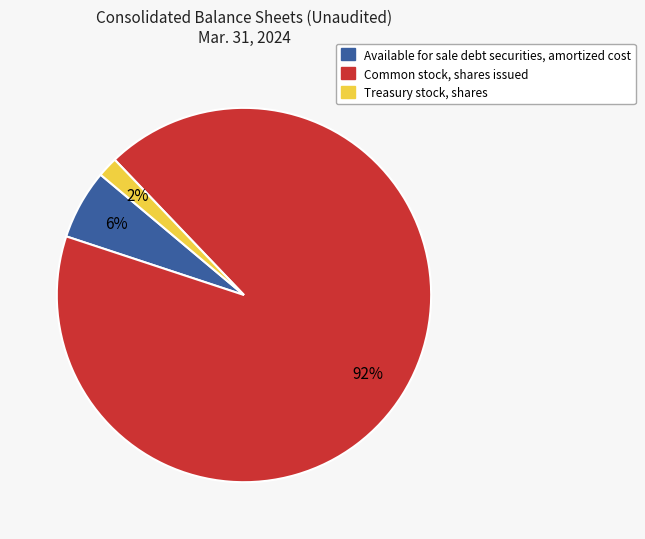

Combined, do Treasury stock, shares and Common stock, shares issued account for over 50%?

Yes